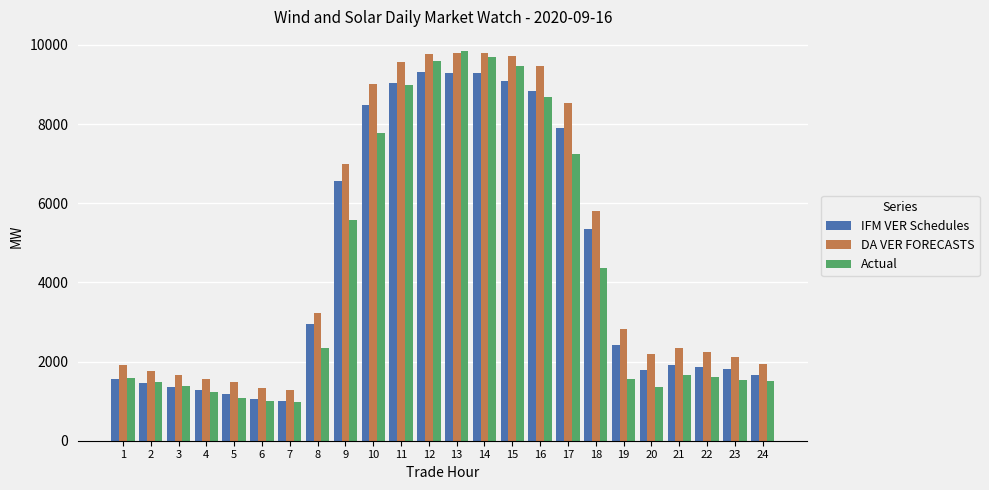

True or false: Actual has a value of 3986.9 at 14.

False